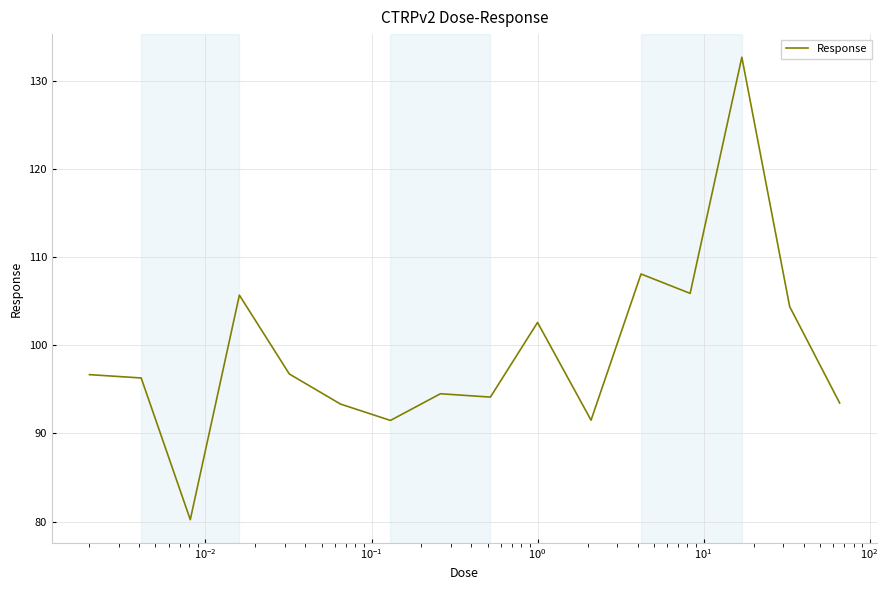

What is the maximum value shown in the chart?

132.7